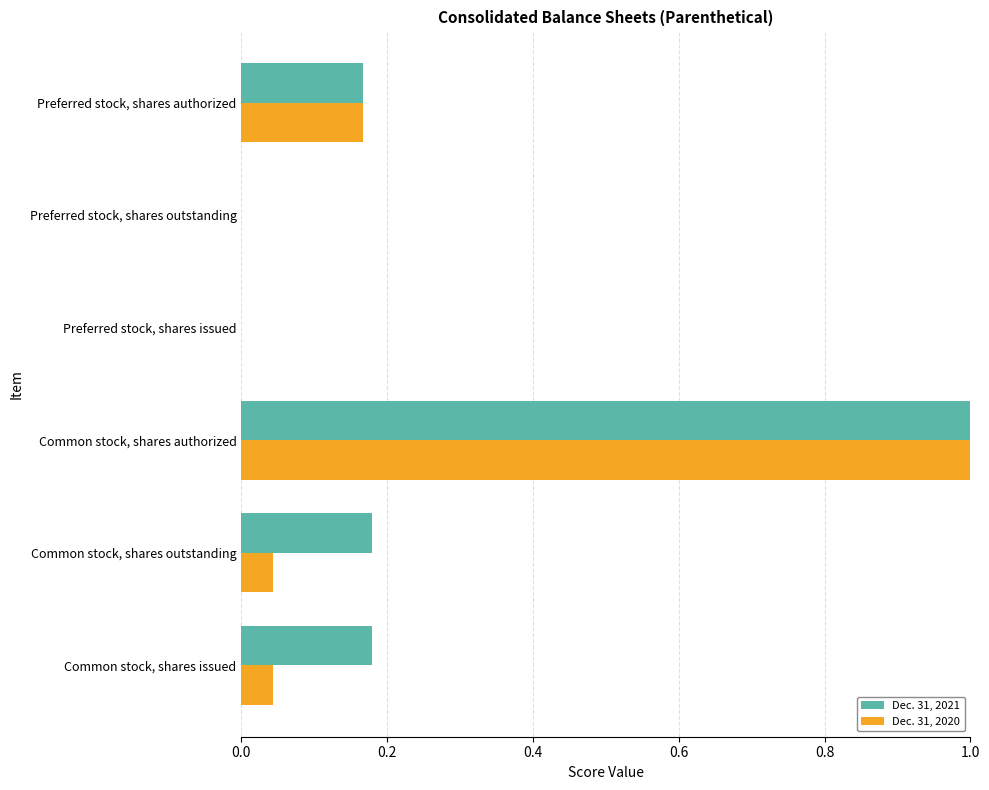

What is the sum of all Dec. 31, 2021 values?

1.5